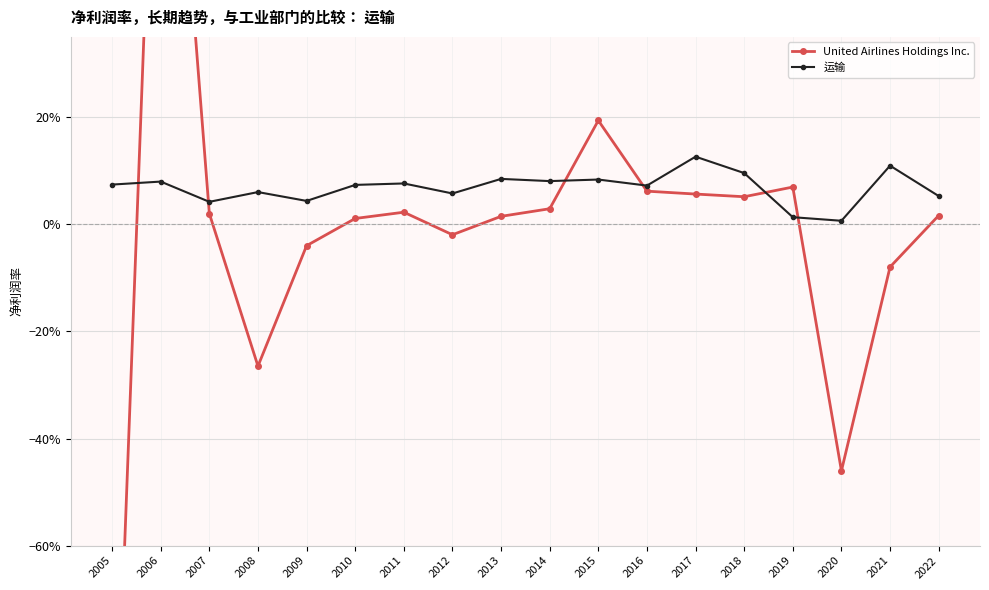

True or false: United Airlines Holdings Inc. has a value of 0.1 at 2016.

True